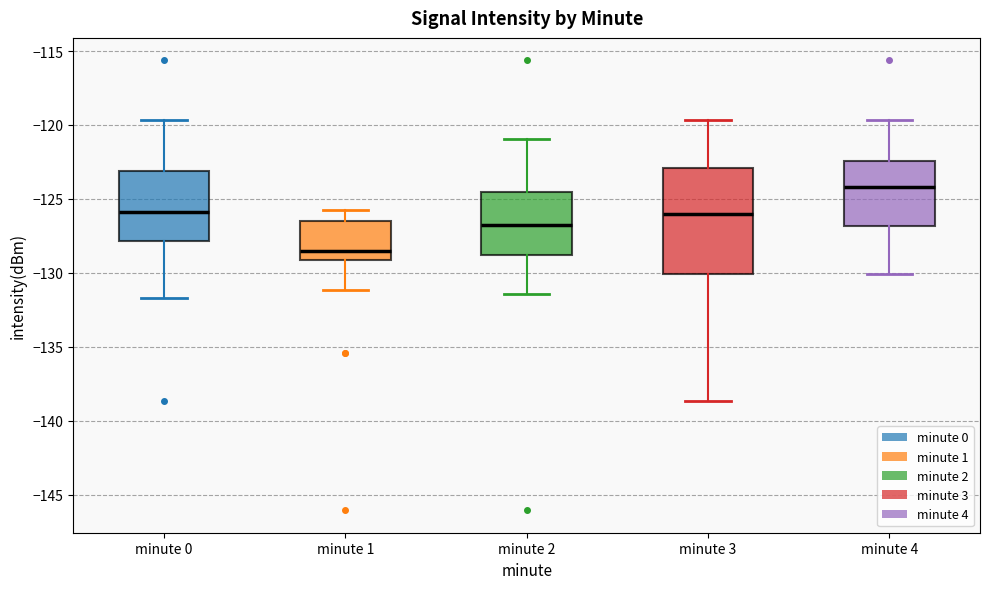

Reading left to right, read every box against the y-axis: the position of its median line, the range the box covers, and the ends of its whiskers. The values are not printed on the chart, so give them approximately, as read against the axis.

minute 0: median -126.0, box -128.0 to -123.0, whiskers -131.5 to -119.5
minute 1: median -128.5, box -129.0 to -126.5, whiskers -131.0 to -126.0
minute 2: median -126.5, box -129.0 to -124.5, whiskers -131.5 to -121.0
minute 3: median -126.0, box -130.0 to -123.0, whiskers -138.5 to -119.5
minute 4: median -124.0, box -127.0 to -122.5, whiskers -130.0 to -119.5